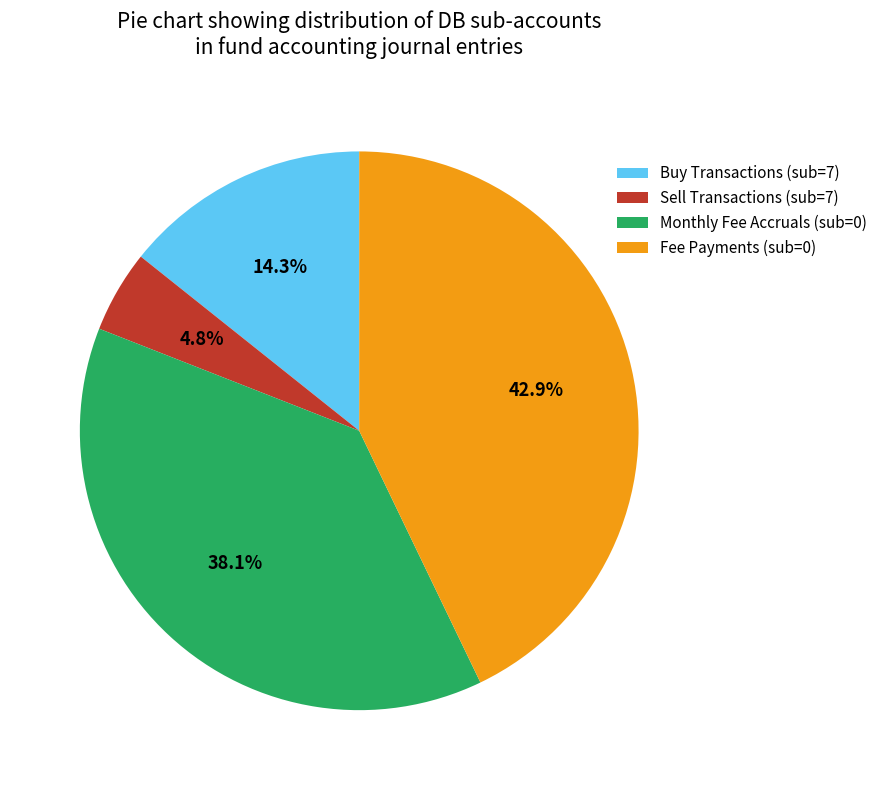

Rank the categories by value from lowest to highest.

Sell Transactions (sub=7), Buy Transactions (sub=7), Monthly Fee Accruals (sub=0), Fee Payments (sub=0)